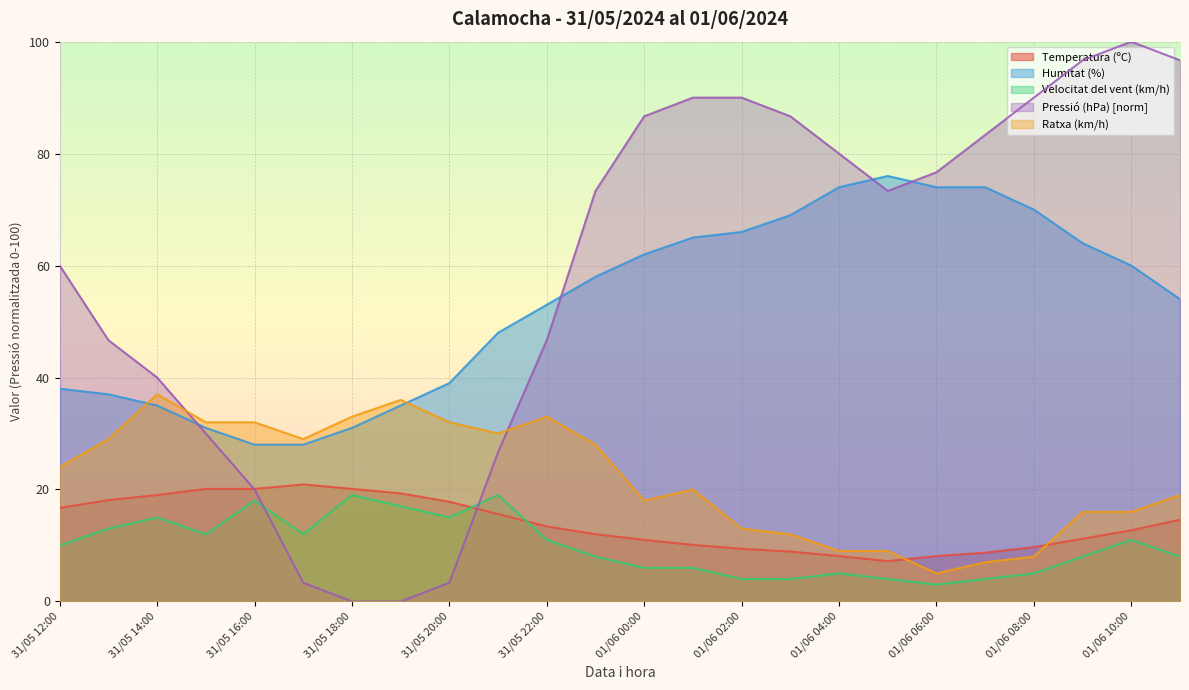

What is the label of the 4th point from the left?

31/05 15:00